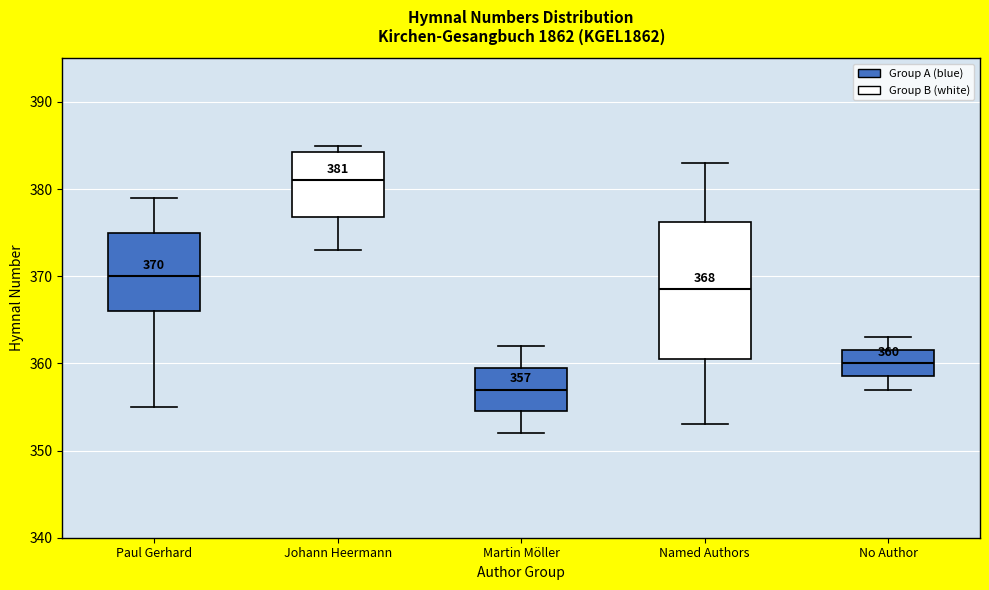

Which box has the lowest median line?

Martin Möller